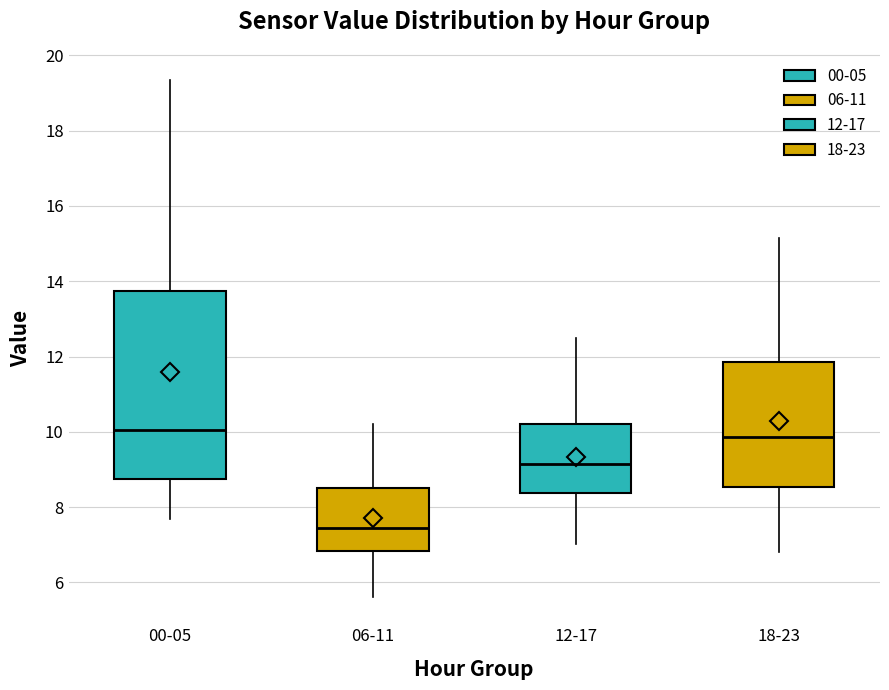

Reading left to right, transcribe this box plot: for each box, give where its median line is, the range the box spans, and where its two whiskers end, as read against the y-axis. The values are not printed on the chart, so give them approximately, as read against the axis.

00-05: median 10.0, box 8.8 to 13.8, whiskers 7.6 to 19.4
06-11: median 7.4, box 6.8 to 8.6, whiskers 5.6 to 10.2
12-17: median 9.2, box 8.4 to 10.2, whiskers 7.0 to 12.4
18-23: median 9.8, box 8.6 to 11.8, whiskers 6.8 to 15.2